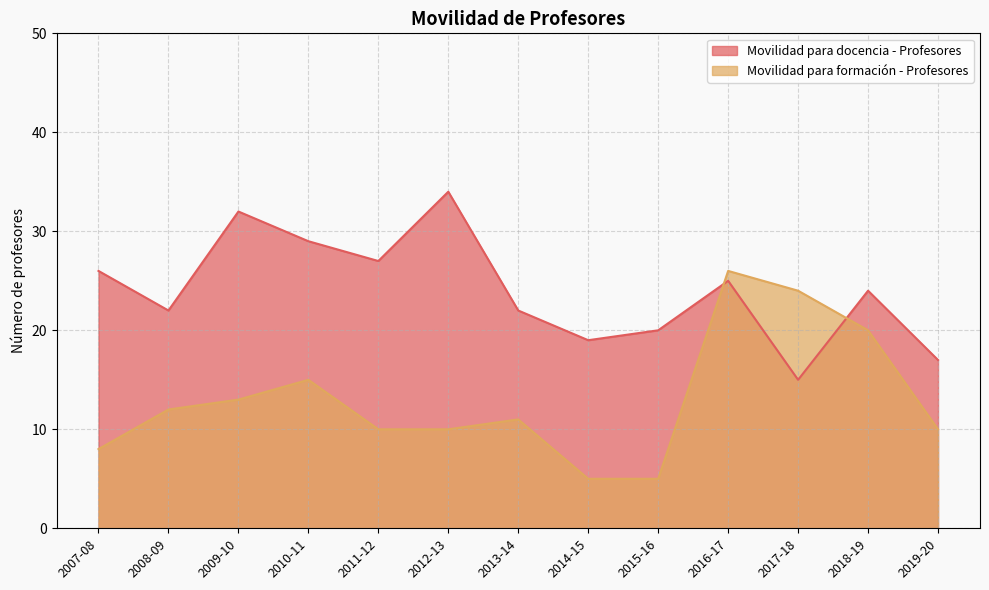

Where does the Movilidad para docencia - Profesores series first go above 24?

2007-08